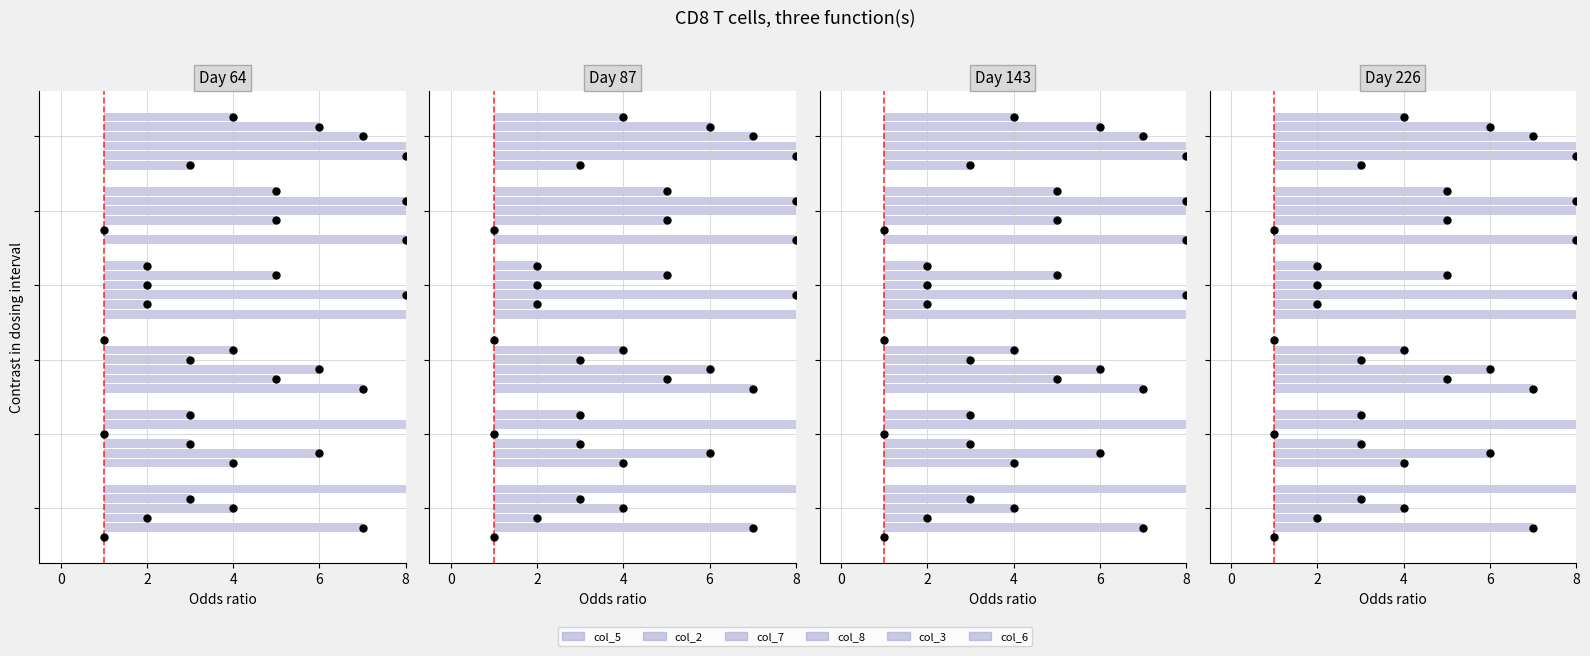

What is the difference between the second highest and minimum values in the col_7 series?

6